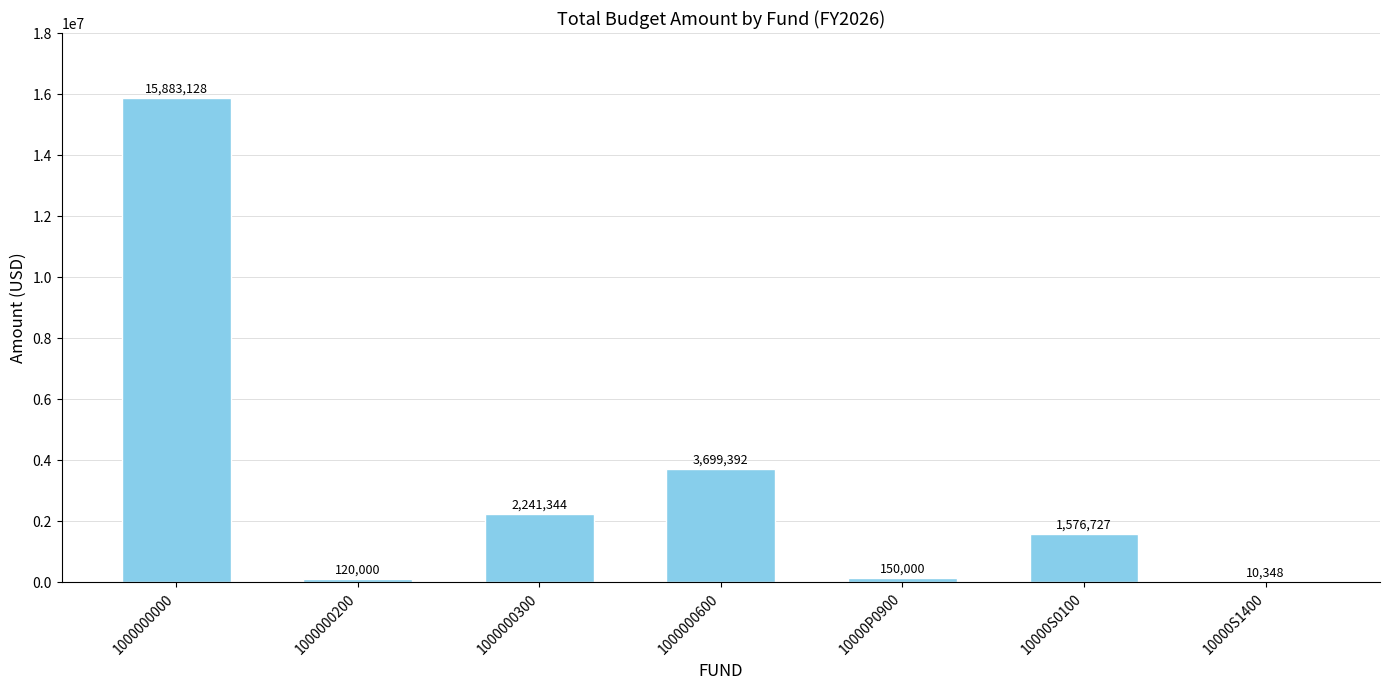

What is the difference between the values at 1000000200 and 1000000600?

3579392